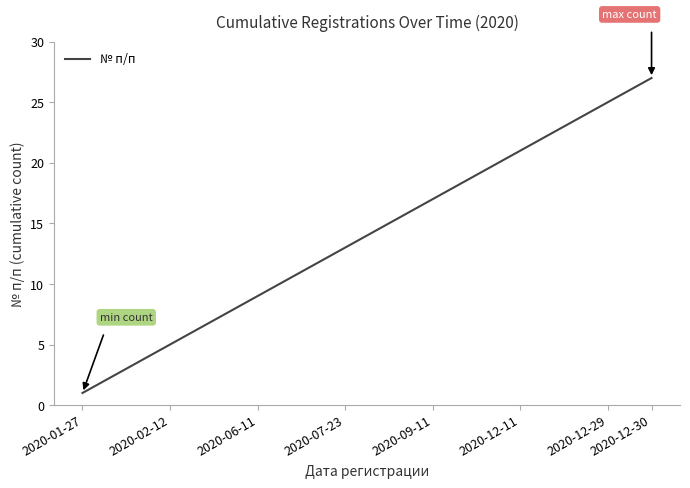

What is the maximum value shown in the chart?

27